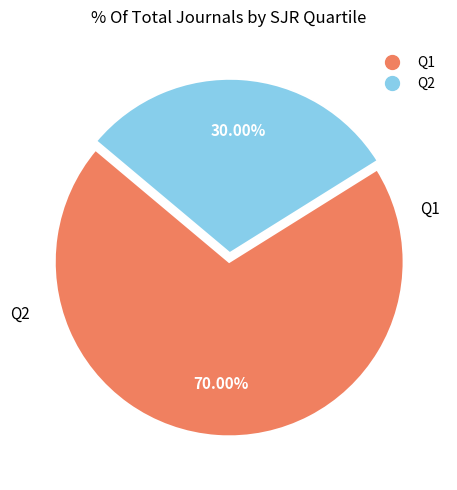

Which has a higher value, Q2 or Q1?

Q1